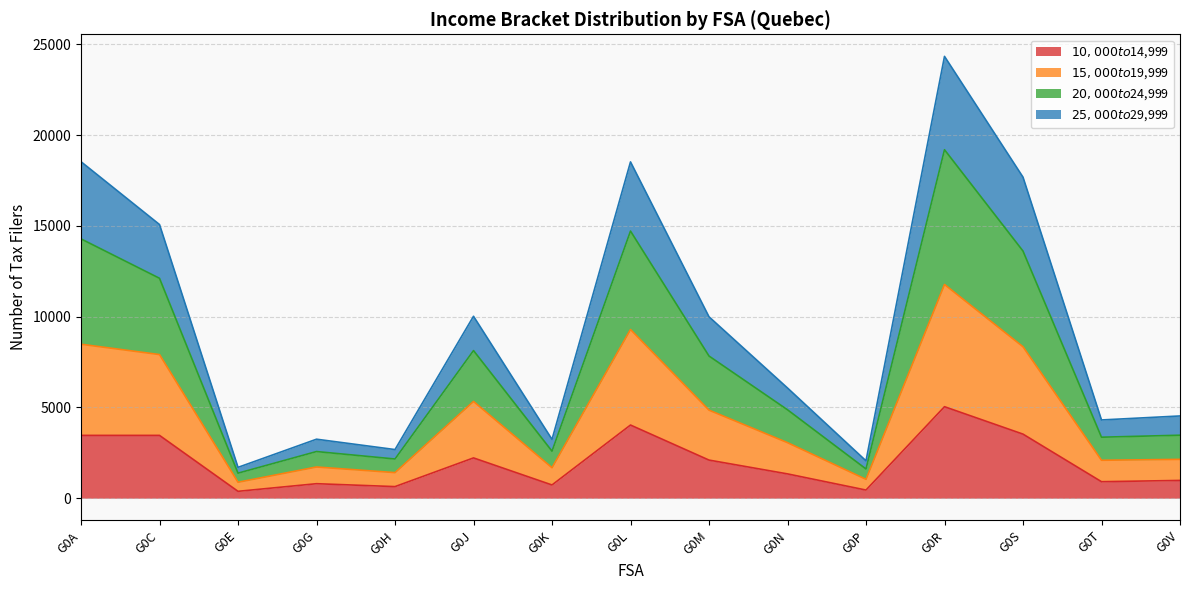

At which category does $20,000 to $24,999 reach its first local valley?

G0E